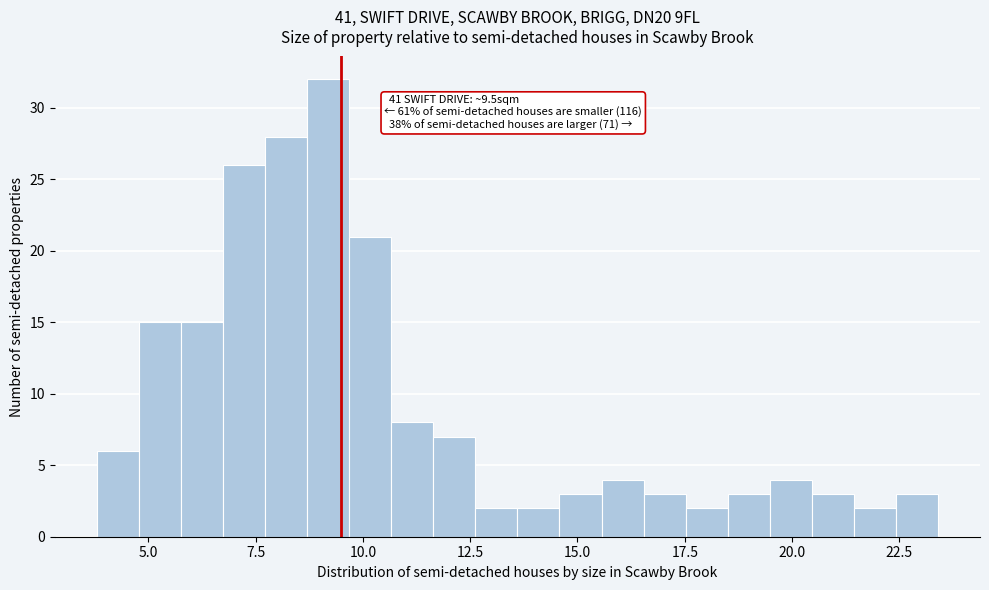

Around what value on the x-axis is the tallest bar? Give the approximate position of its centre, as read against the axis.

9.0